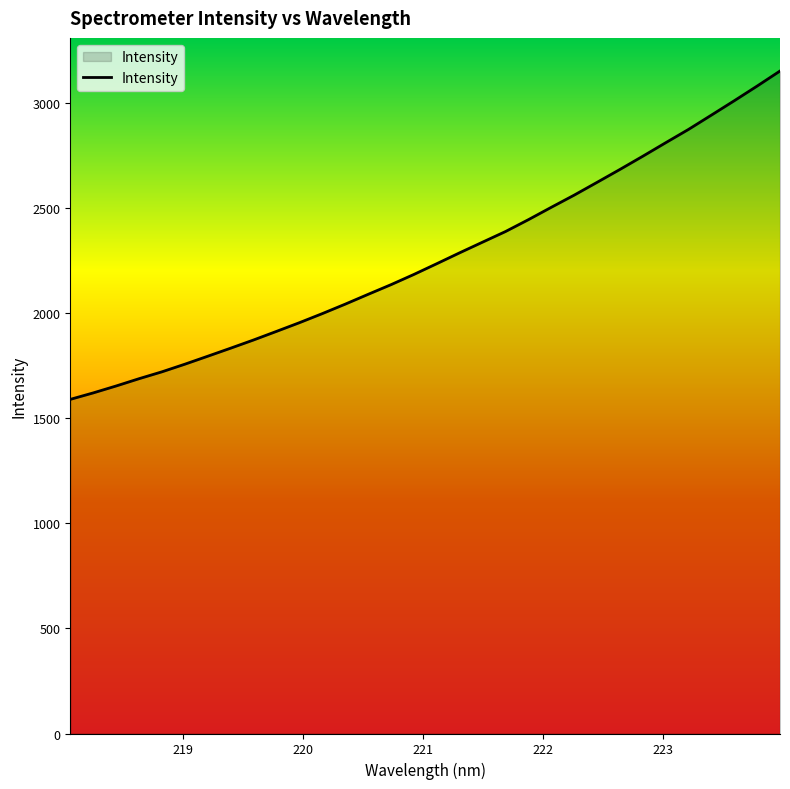

What is the greatest value displayed?

3150.0